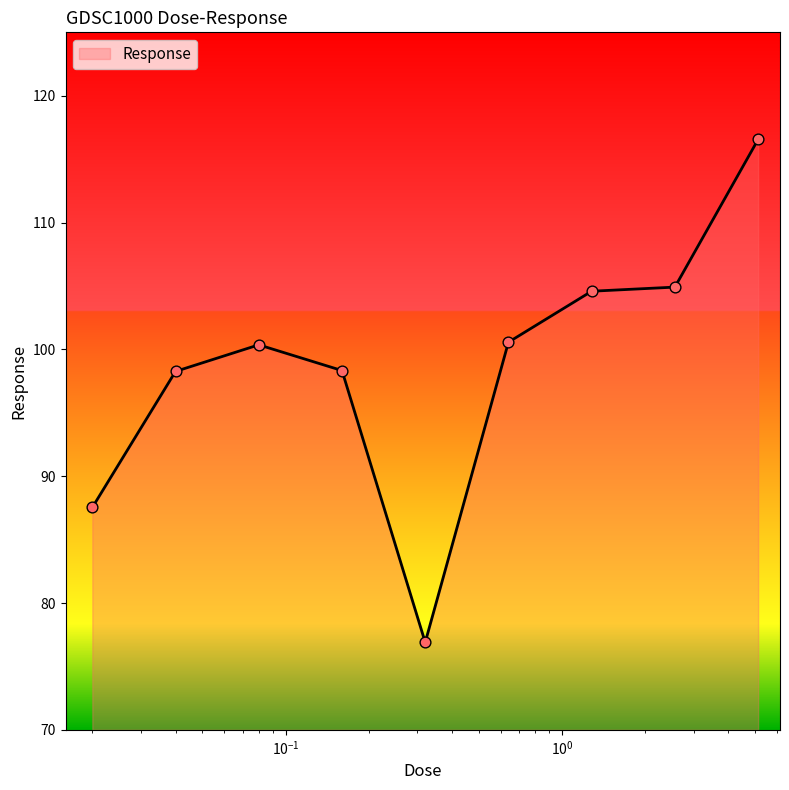

What is the greatest value displayed?

116.6